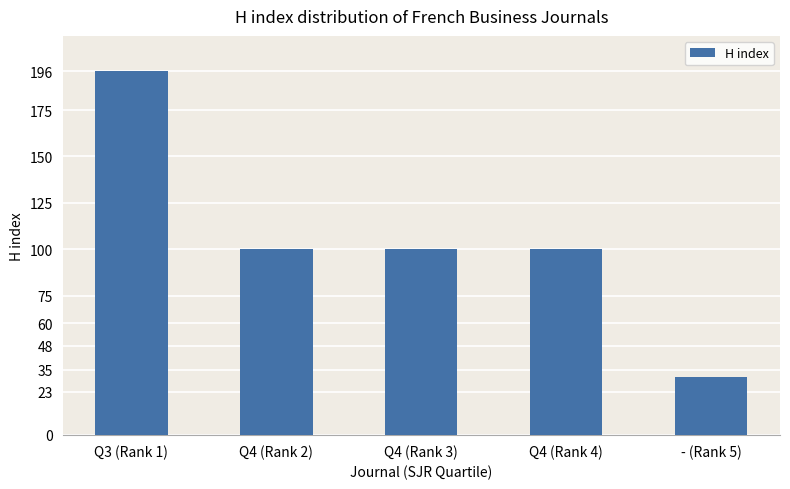

What is the sum of all values?

527